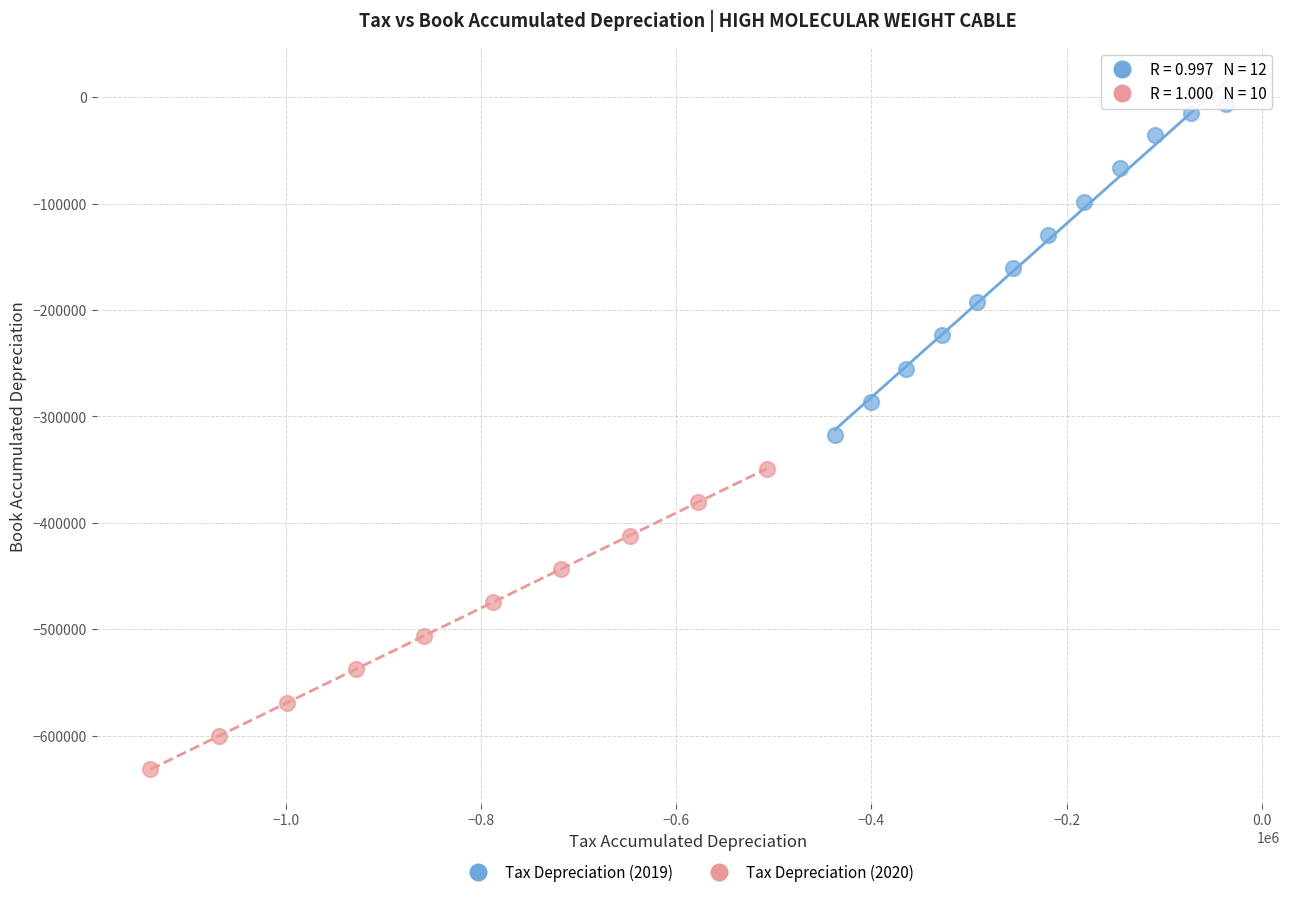

Which series reaches the maximum Y coordinate?

Tax Depreciation (2019)